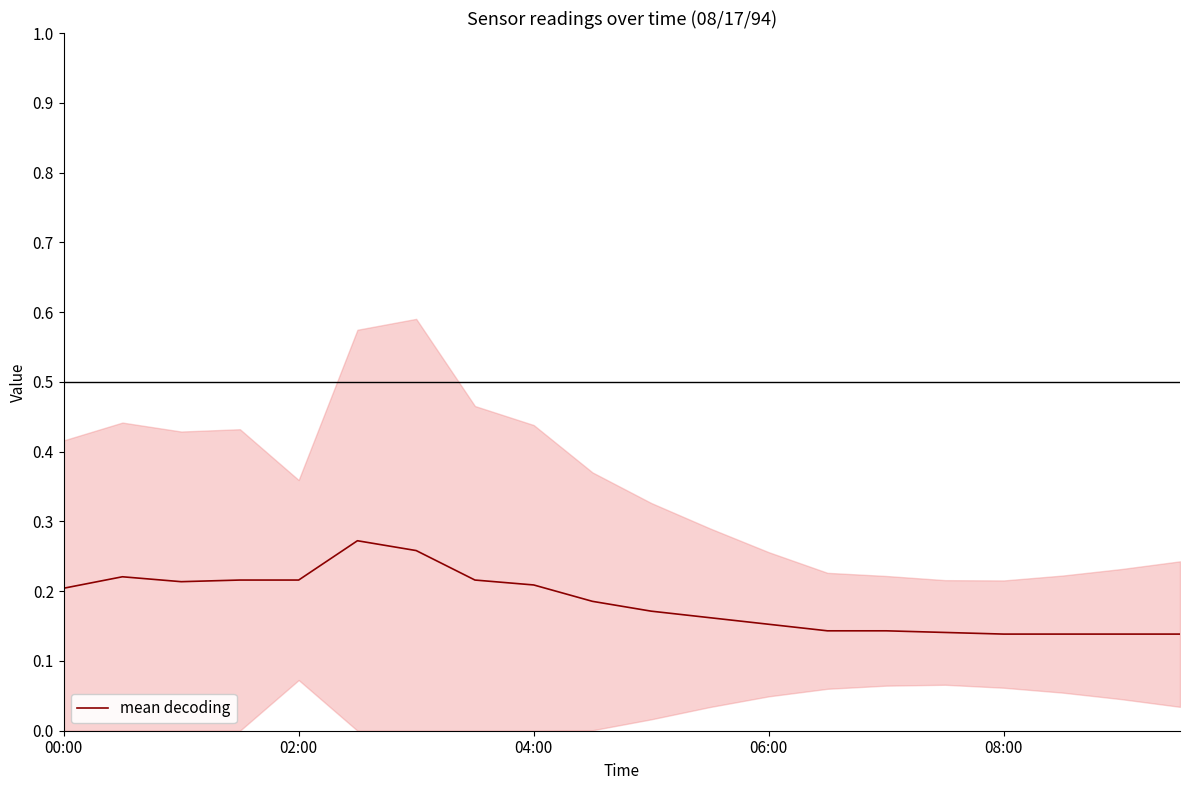

How many values are between 0 and 1?

20